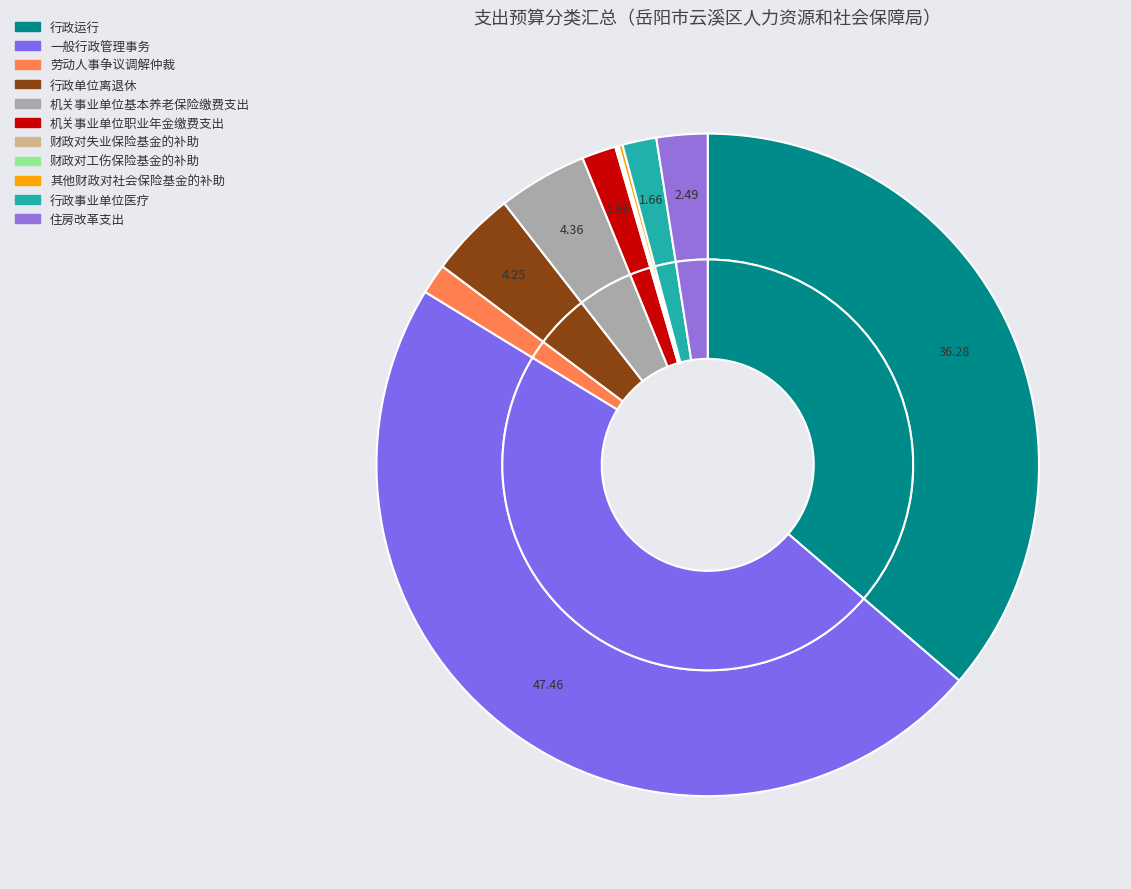

True or false: 机关事业单位基本养老保险缴费支出 accounts for 1% of the total.

False